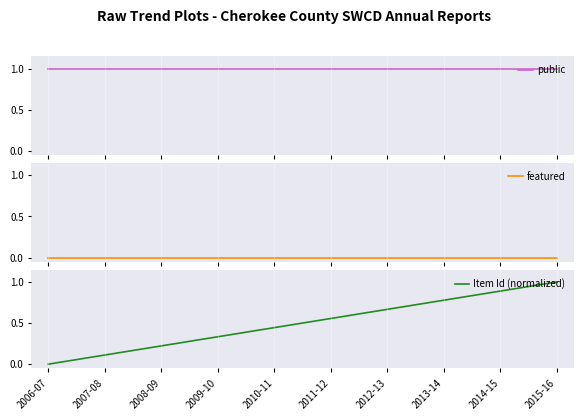

What is the sum of the Item Id (normalized) values at 2006-07 and 2014-15?

0.9